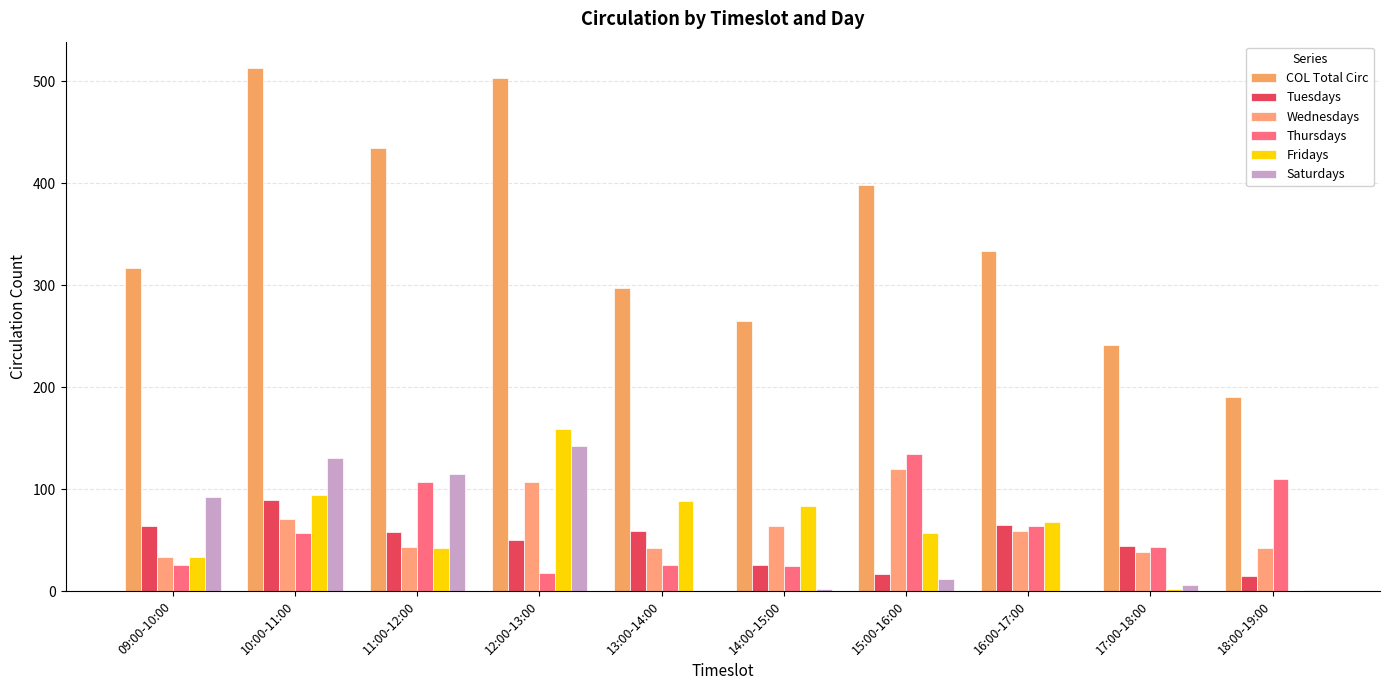

What is the difference between the highest and lowest values at 15:00-16:00?

386